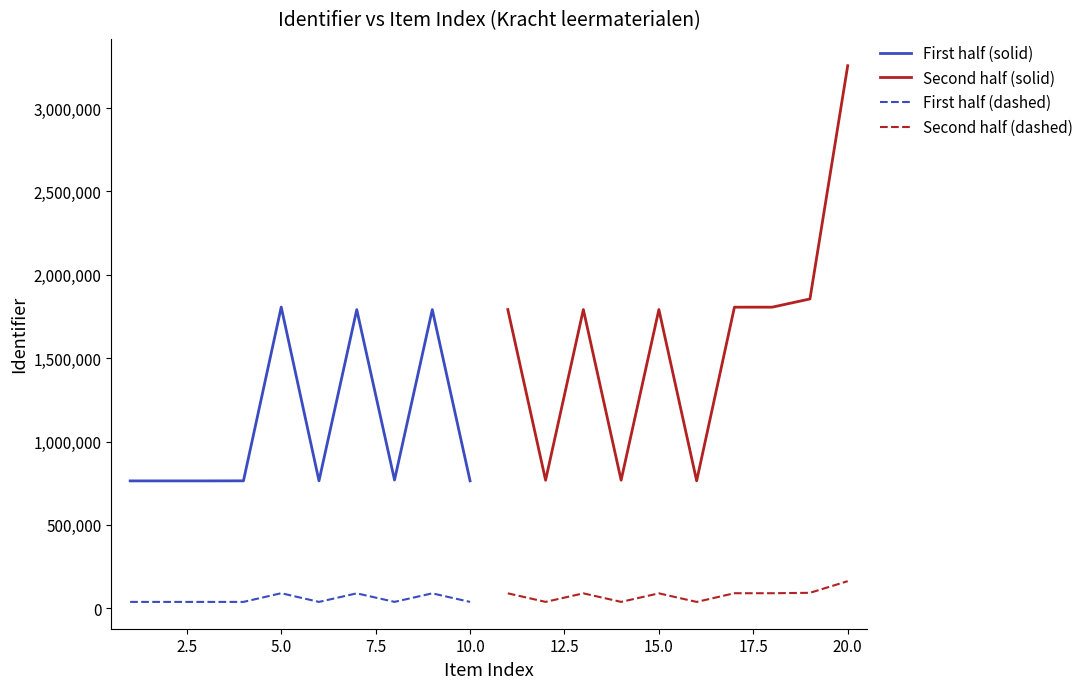

What is the lowest value of the First half (solid) series?

763979.0